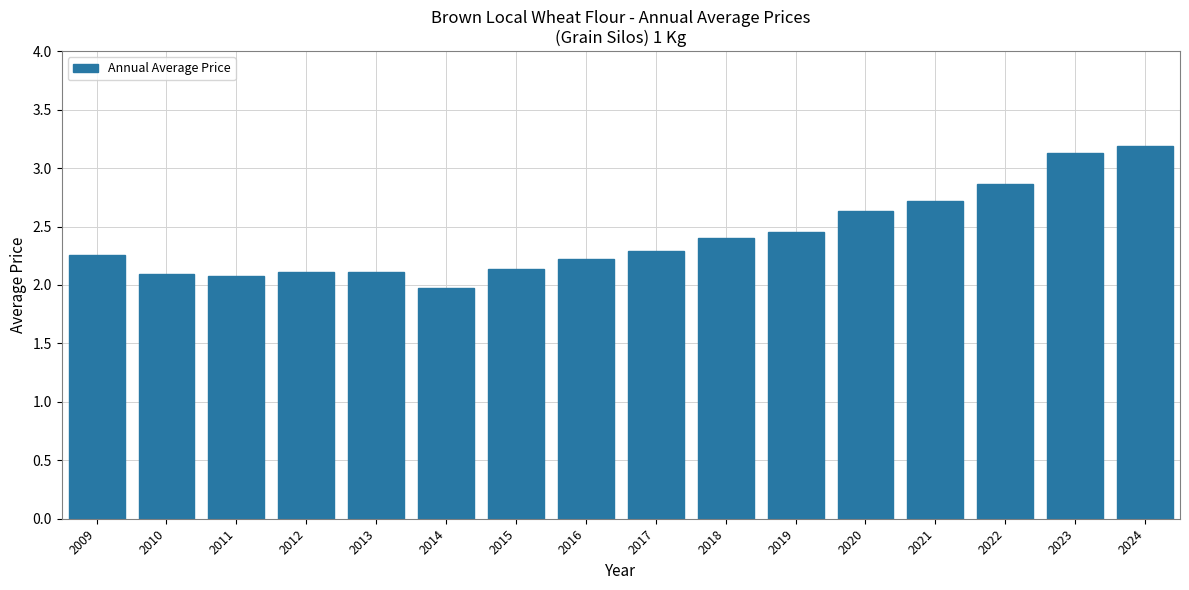

What is the greatest value displayed?

3.2